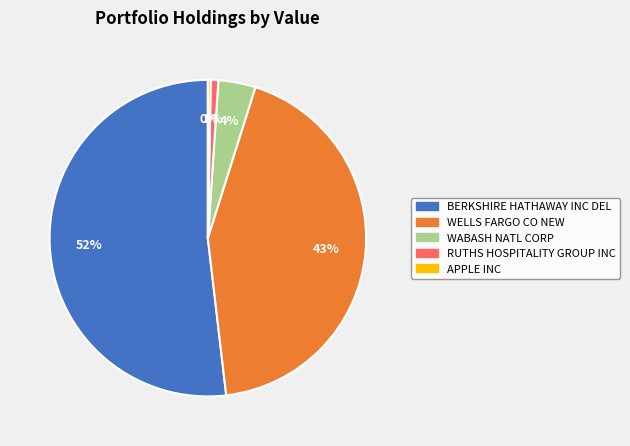

Is it true that WABASH NATL CORP is 18% of the pie?

False